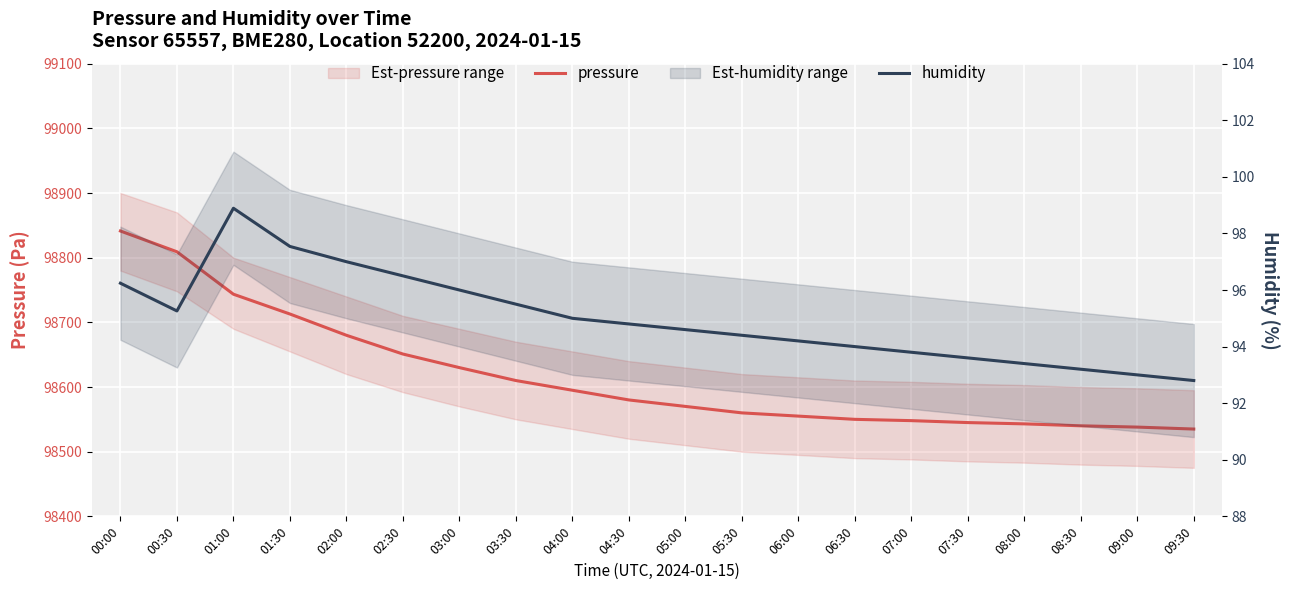

What is the maximum value shown in the chart?

98841.2